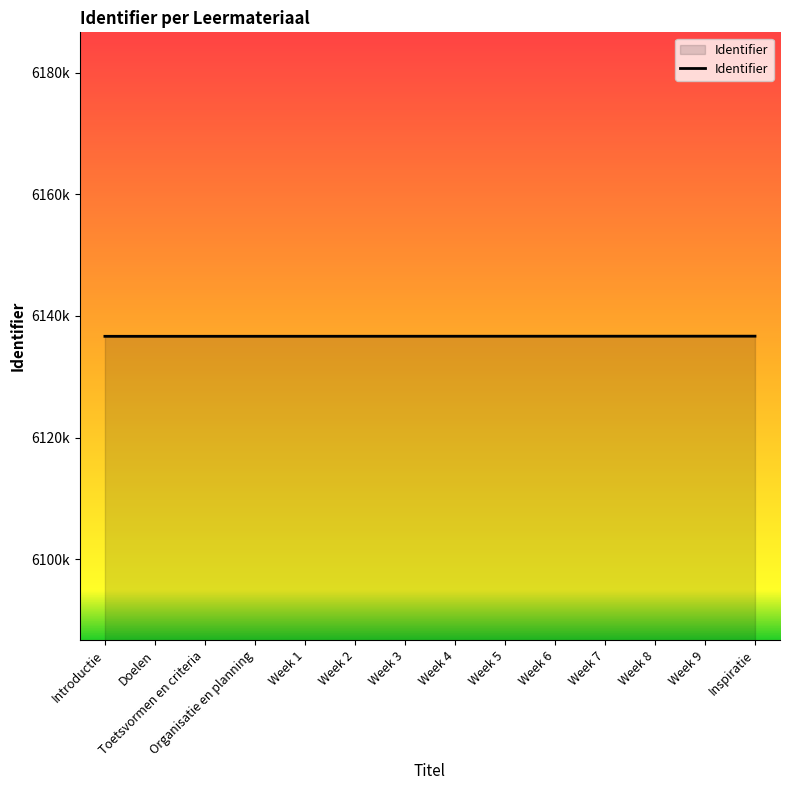

What is the average value?

6136666